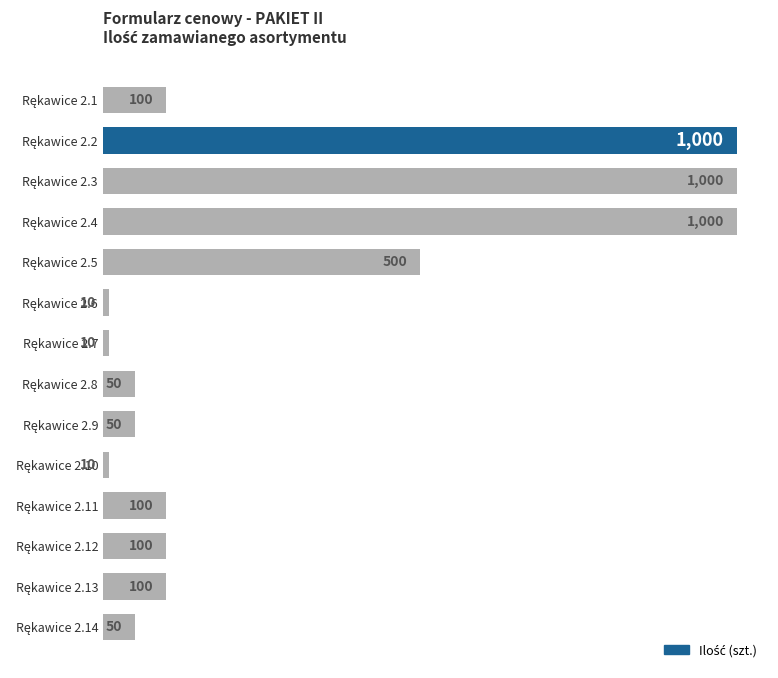

How many values are below 100?

6